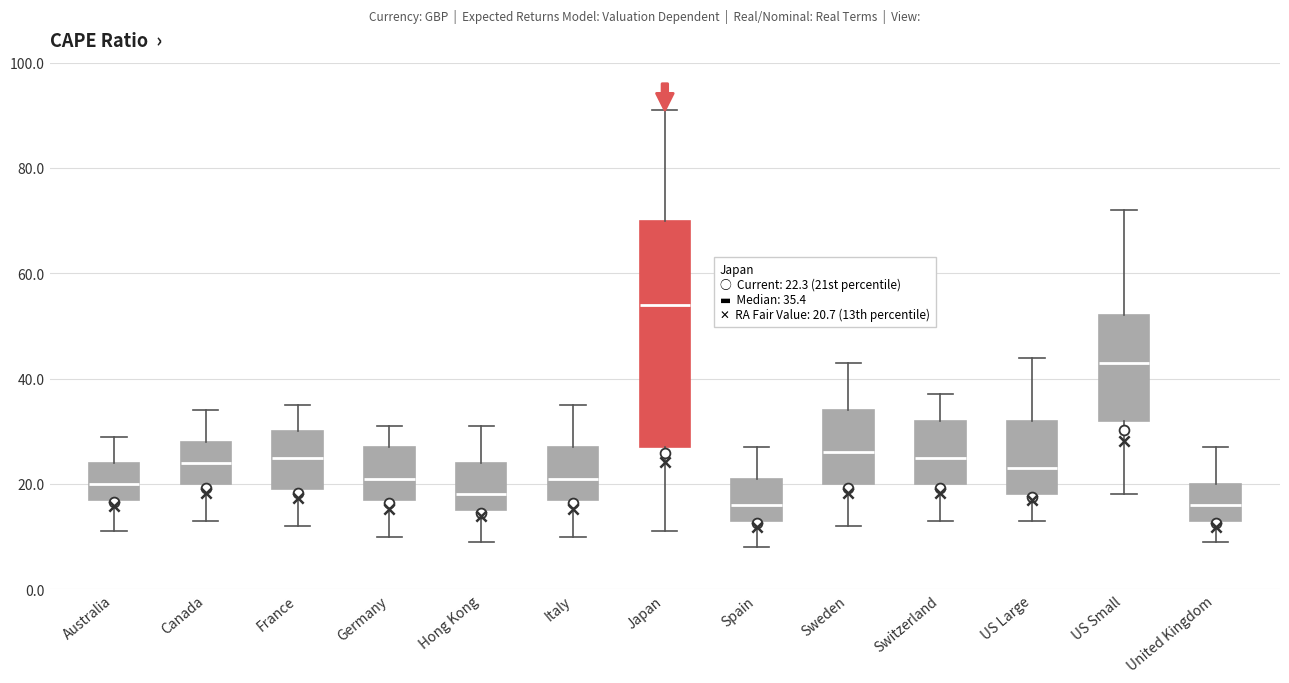

Comparing the boxes themselves (not the whiskers), which one is the tallest?

Japan